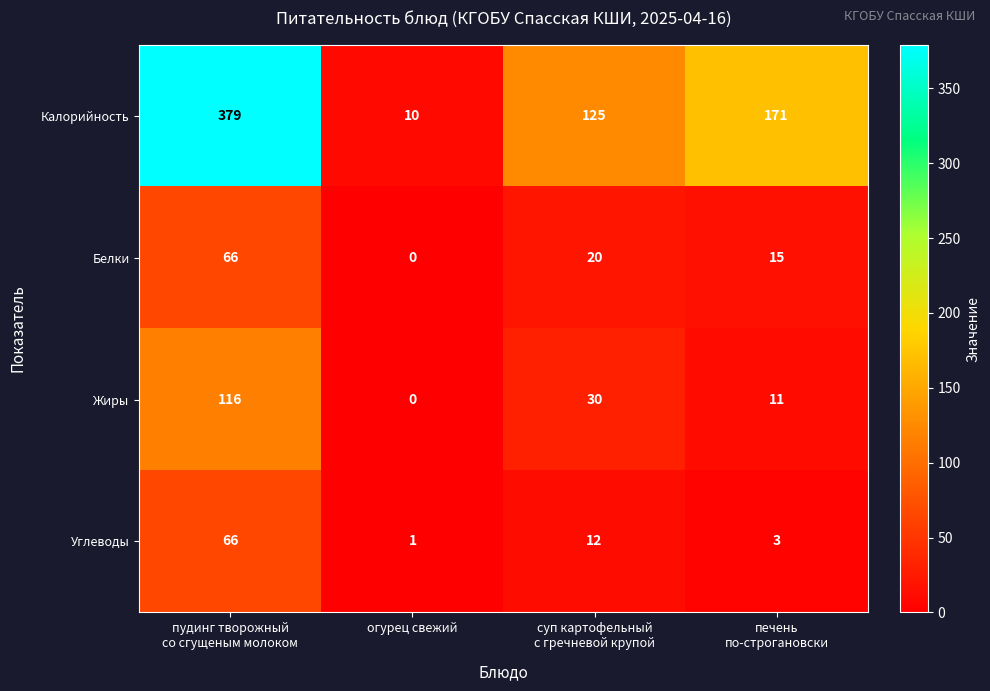

Reading left to right, extract all data points from this chart.

Калорийность: 379	10	125	171
Белки: 66	0	20	15
Жиры: 116	0	30	11
Углеводы: 66	1	12	3